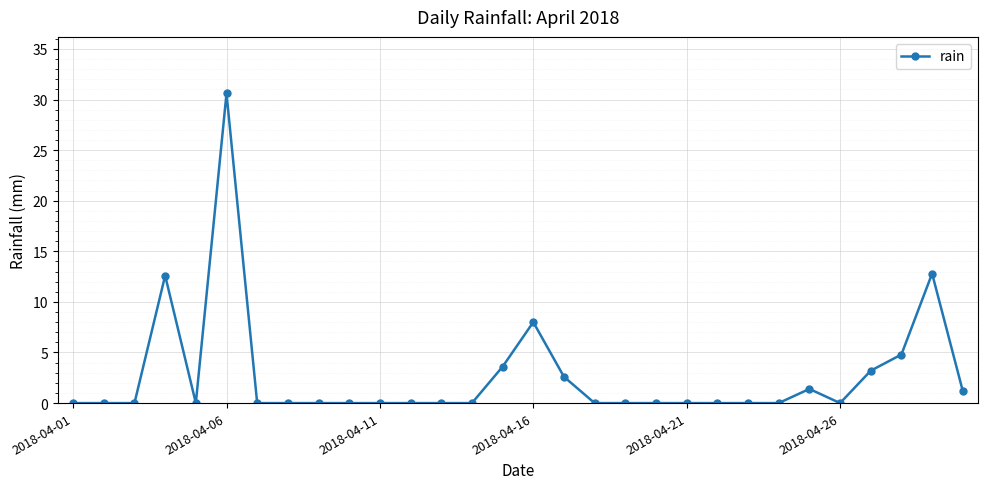

What is the difference between the maximum and minimum values?

30.6